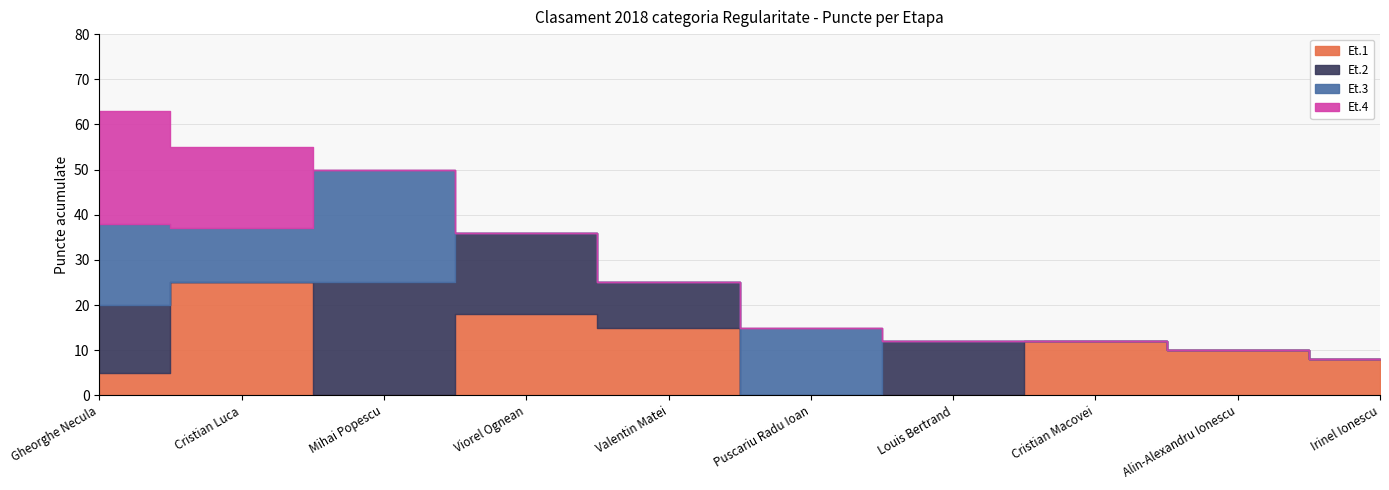

Reading left to right, list all the values displayed in this chart.

Et.1: Gheorghe Necula=5	Cristian Luca=25	Mihai Popescu=0	Viorel Ognean=18	Valentin Matei=15	Puscariu Radu Ioan=0	Louis Bertrand=0	Cristian Macovei=12	Alin-Alexandru Ionescu=10	Irinel Ionescu=8
Et.2: Gheorghe Necula=15	Cristian Luca=0	Mihai Popescu=25	Viorel Ognean=18	Valentin Matei=10	Puscariu Radu Ioan=0	Louis Bertrand=12	Cristian Macovei=0	Alin-Alexandru Ionescu=0	Irinel Ionescu=0
Et.3: Gheorghe Necula=18	Cristian Luca=12	Mihai Popescu=25	Viorel Ognean=0	Valentin Matei=0	Puscariu Radu Ioan=15	Louis Bertrand=0	Cristian Macovei=0	Alin-Alexandru Ionescu=0	Irinel Ionescu=0
Et.4: Gheorghe Necula=25	Cristian Luca=18	Mihai Popescu=0	Viorel Ognean=0	Valentin Matei=0	Puscariu Radu Ioan=0	Louis Bertrand=0	Cristian Macovei=0	Alin-Alexandru Ionescu=0	Irinel Ionescu=0